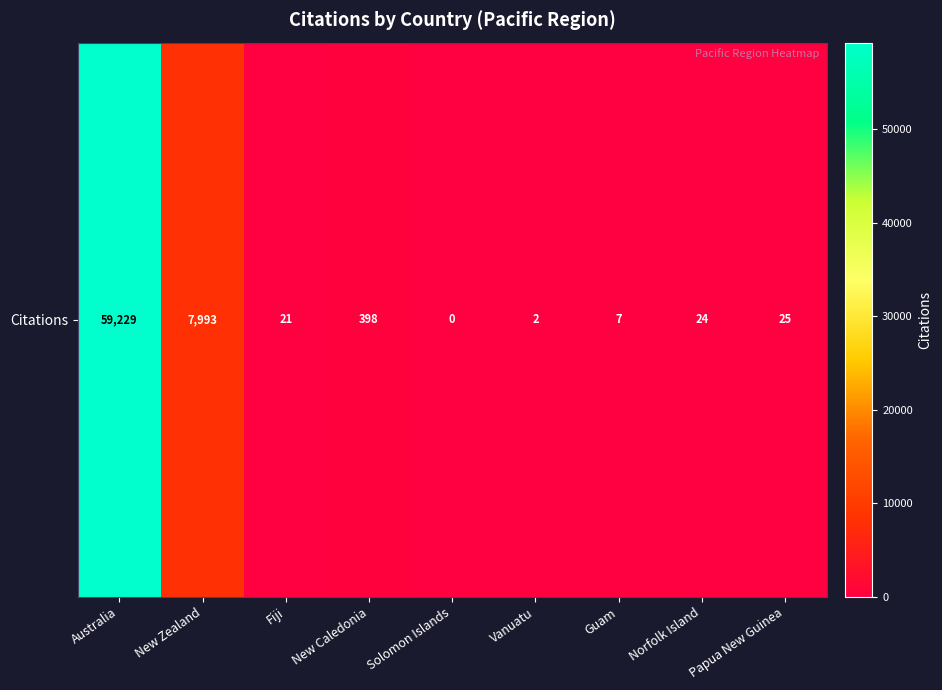

Which category has the highest value across all series?

Australia